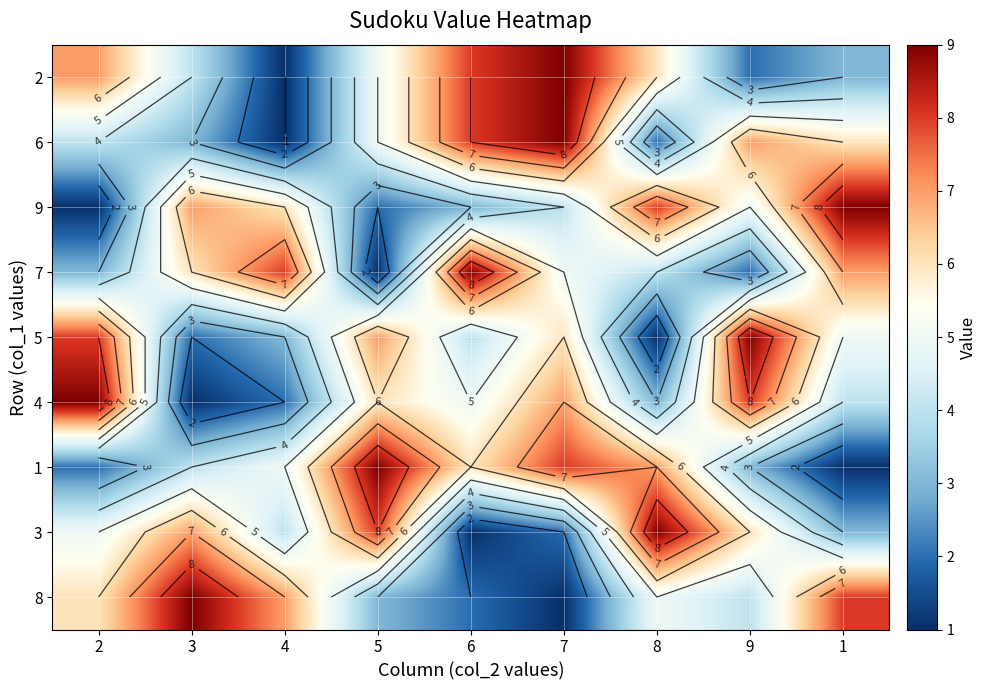

Is the value of 3 at 5 greater than the value of 7 at 7?

Yes